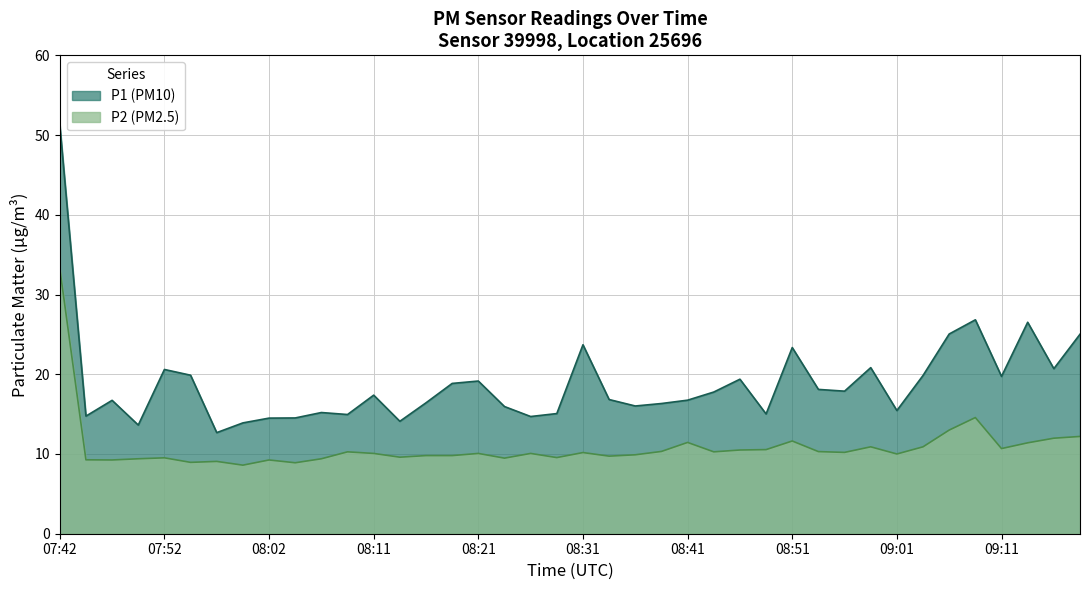

How many series are shown in this chart?

2